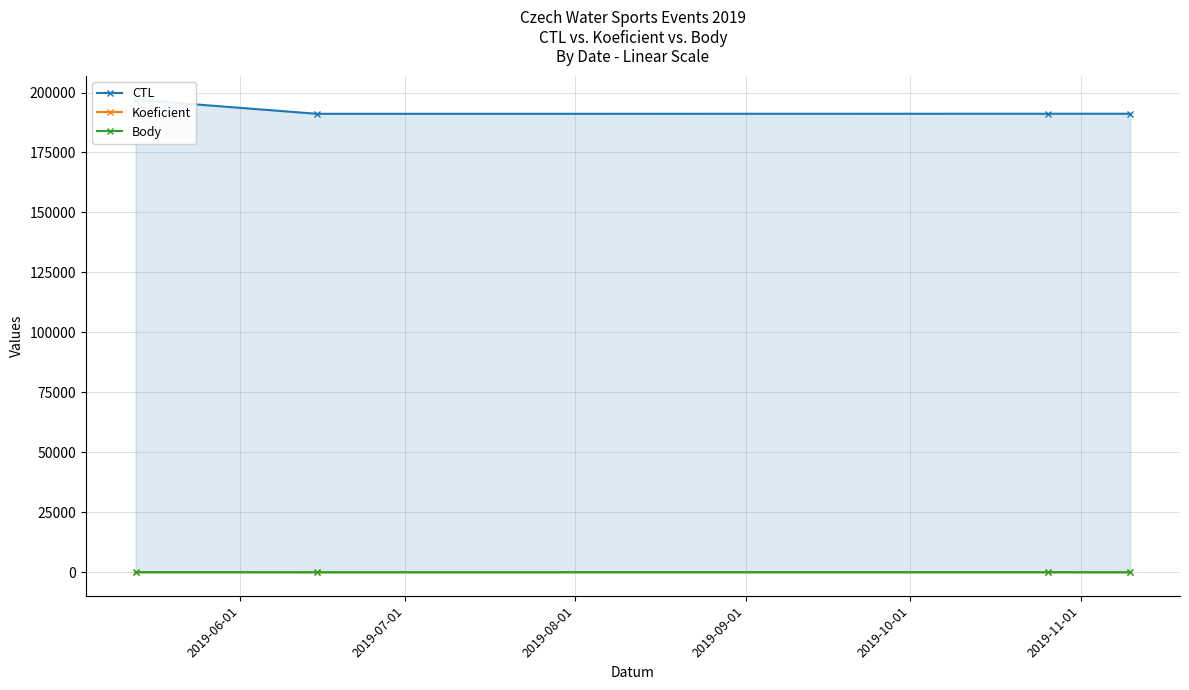

What are all the series names shown in the legend?

CTL, Koeficient, Body